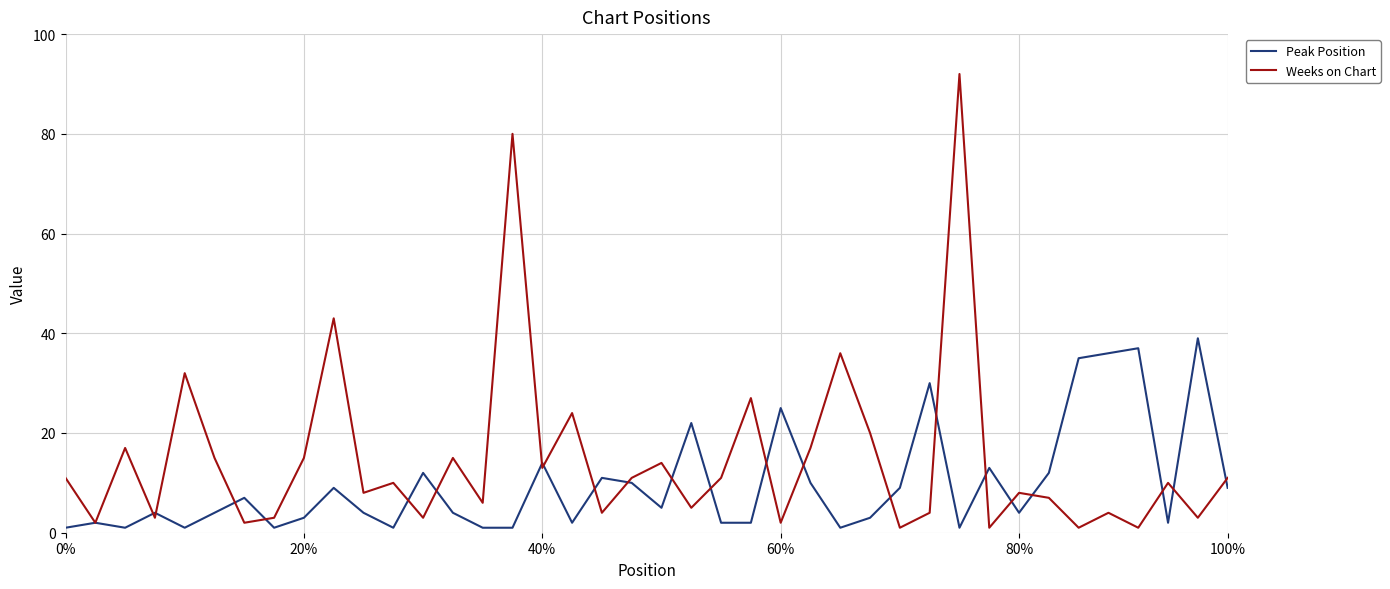

What is the maximum value shown in the chart?

92